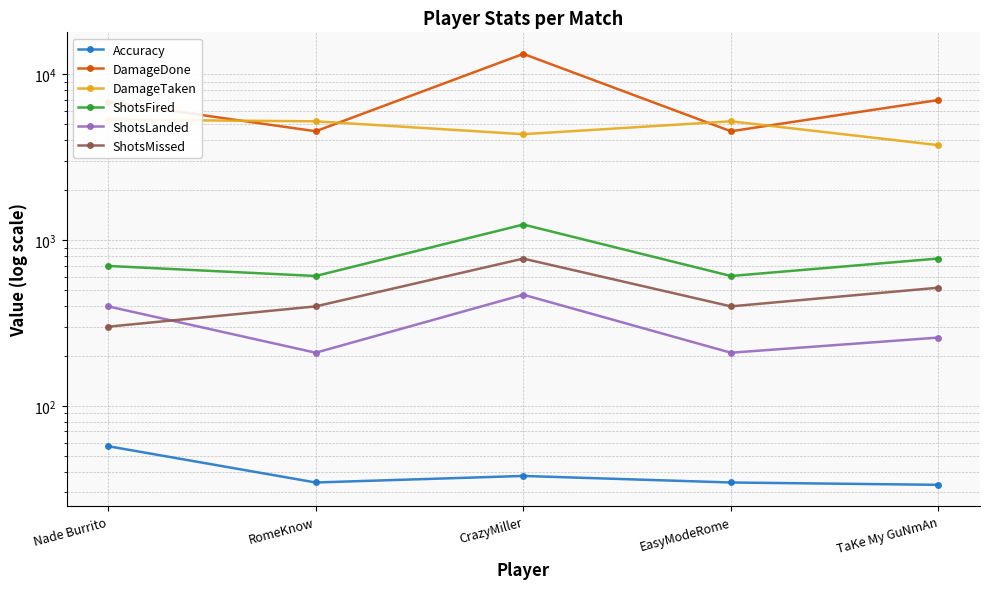

Which series has the largest total across all categories?

DamageDone